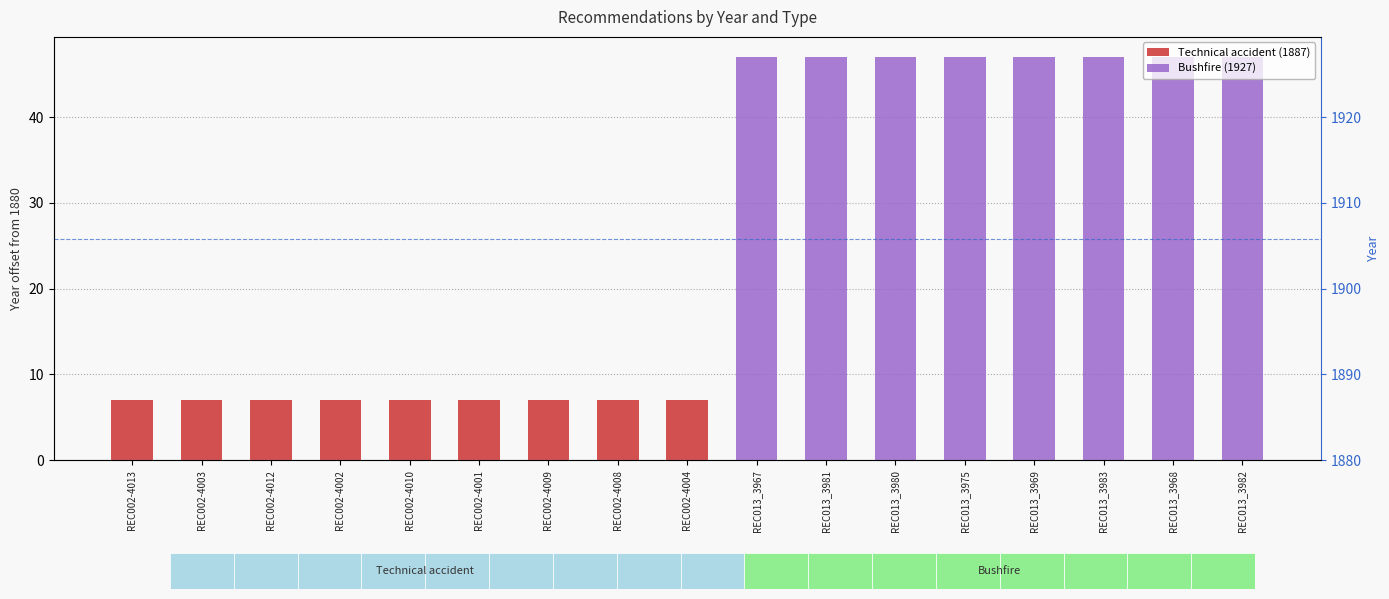

At which label is Technical accident (1887) closest to 3?

REC013_3967